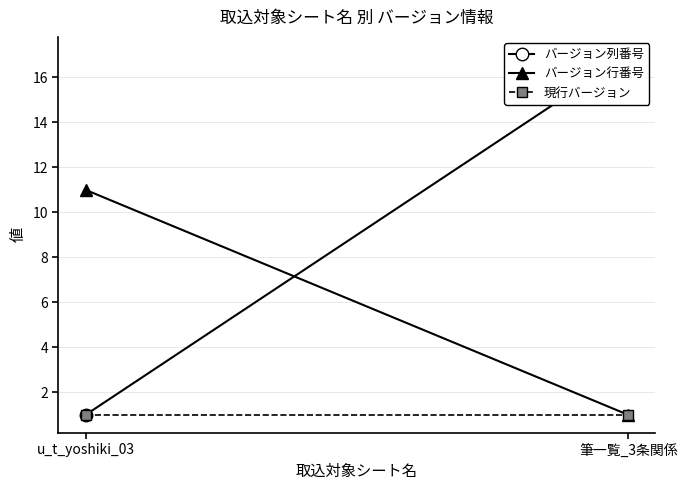

At which label does 現行バージョン reach its peak?

u_t_yoshiki_03